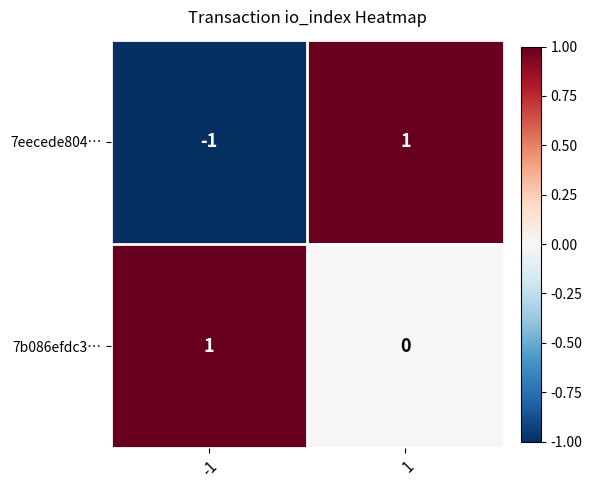

Count the number of data series in this chart.

2